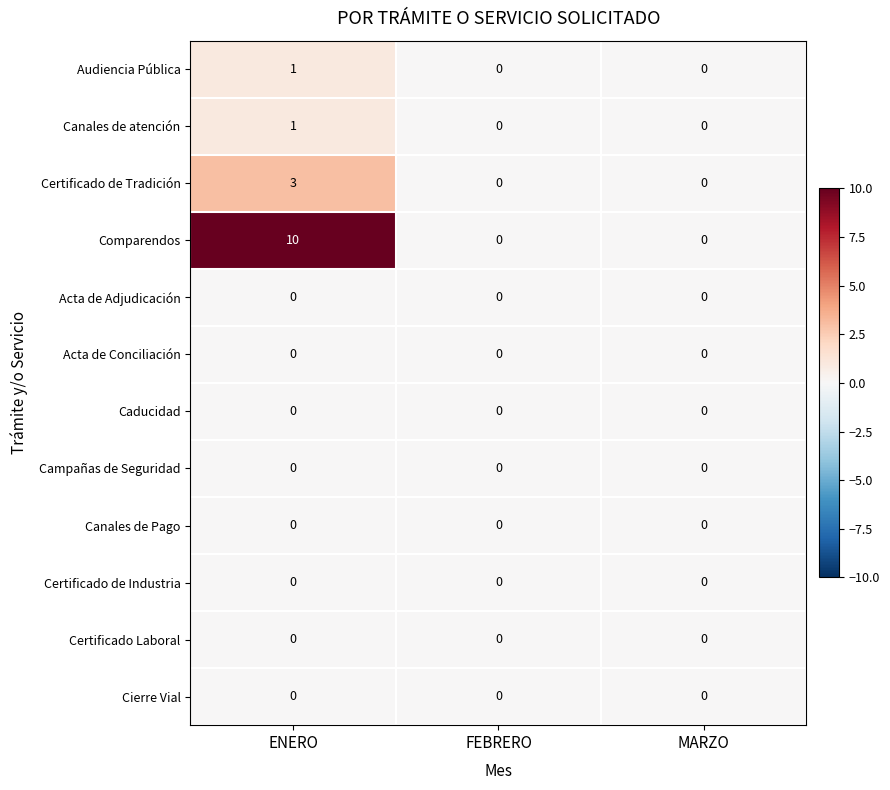

At which category is the sum across all series the highest?

ENERO